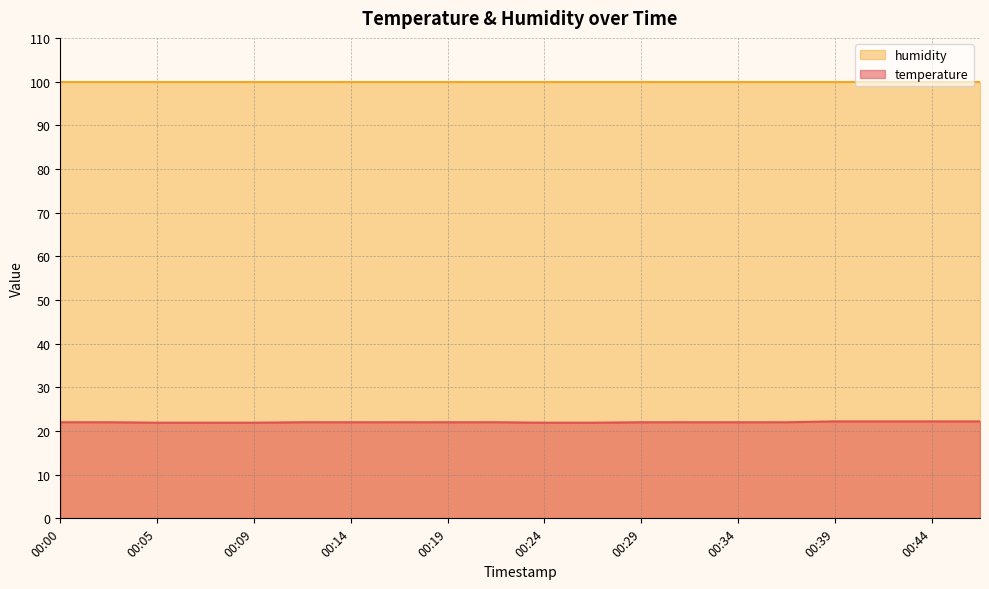

At which category does the chart reach its minimum across all series?

00:05